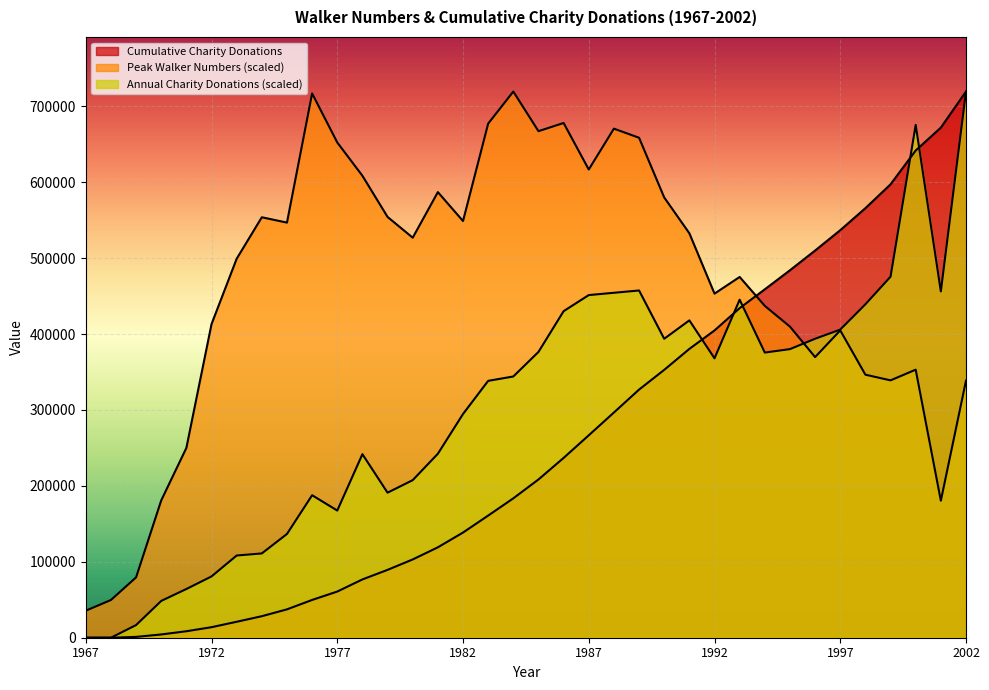

At how many categories does at least one series exceed 542948?

21